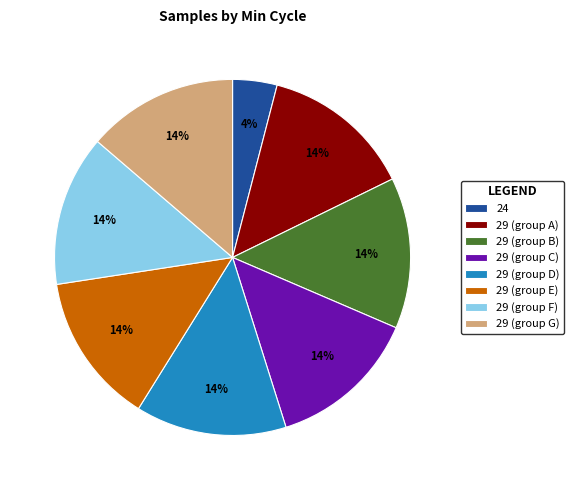

Between 24 and 29 (group C), which is larger?

29 (group C)